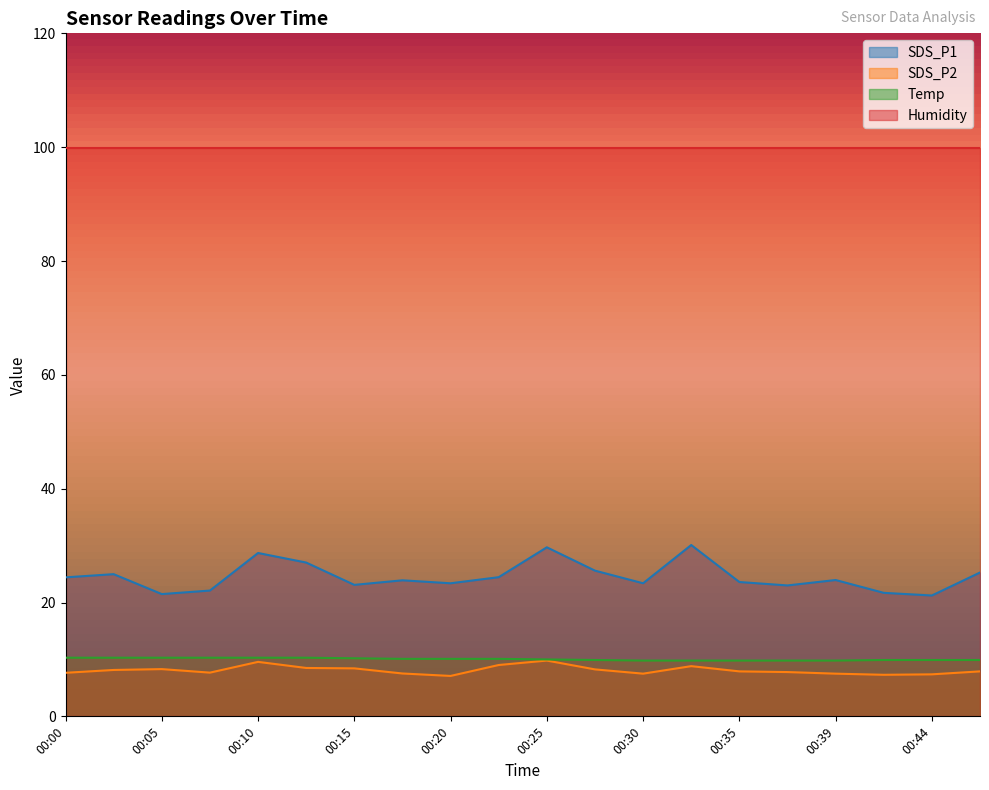

What is the lowest value of the SDS_P1 series?

21.2